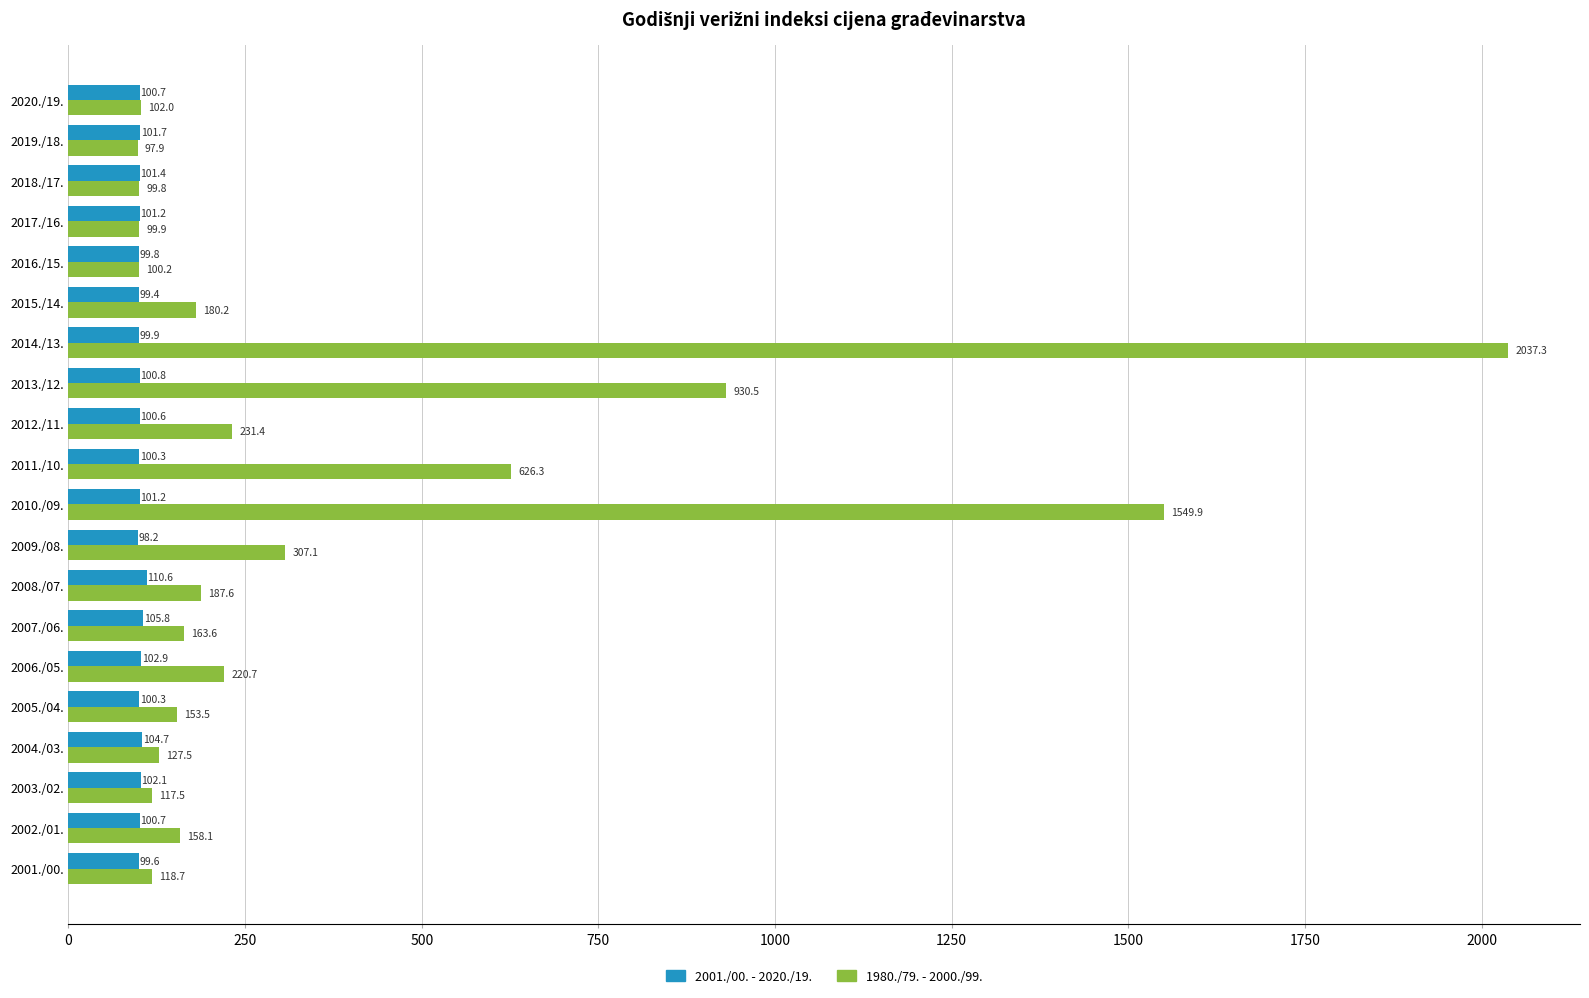

At which label is 2001./00. - 2020./19. closest to 104?

2004./03.